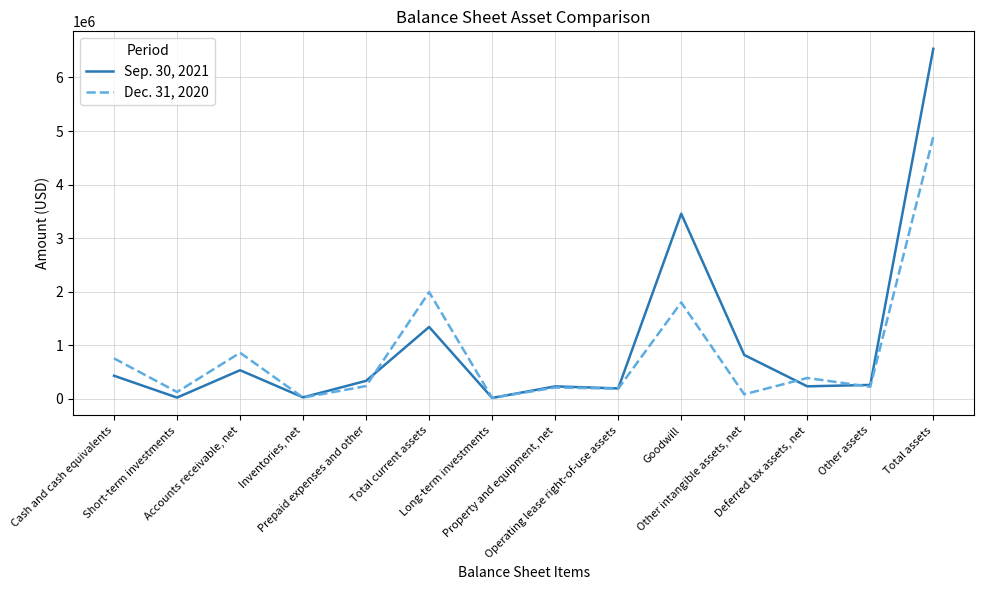

Which series has the widest spread of values?

Sep. 30, 2021